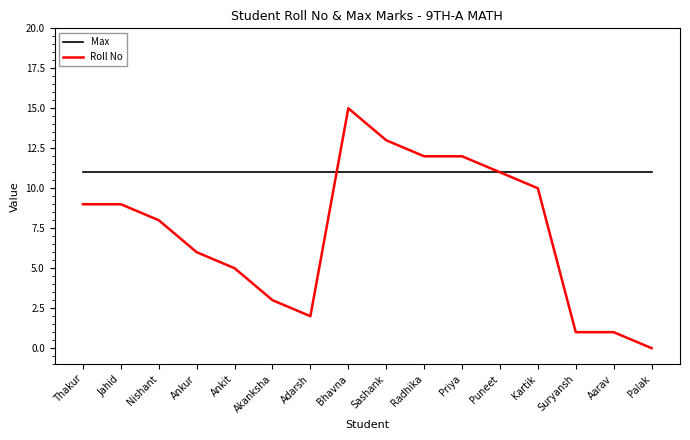

What is the difference between the maximum and minimum values in the Roll No series?

15